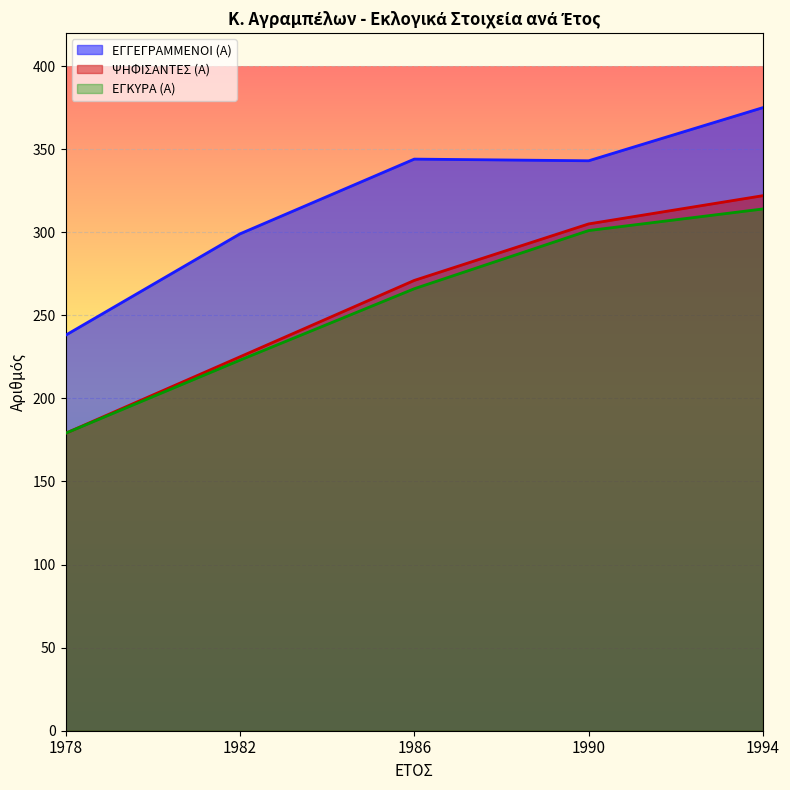

Reading left to right, what are all the values shown in this chart?

ΕΓΓΕΓΡΑΜΜΕΝΟΙ (Α): 1978=238	1982=299	1986=344	1990=343	1994=375
ΨΗΦΙΣΑΝΤΕΣ (Α): 1978=179	1982=225	1986=271	1990=305	1994=322
ΕΓΚΥΡΑ (Α): 1978=179	1982=223	1986=266	1990=301	1994=314